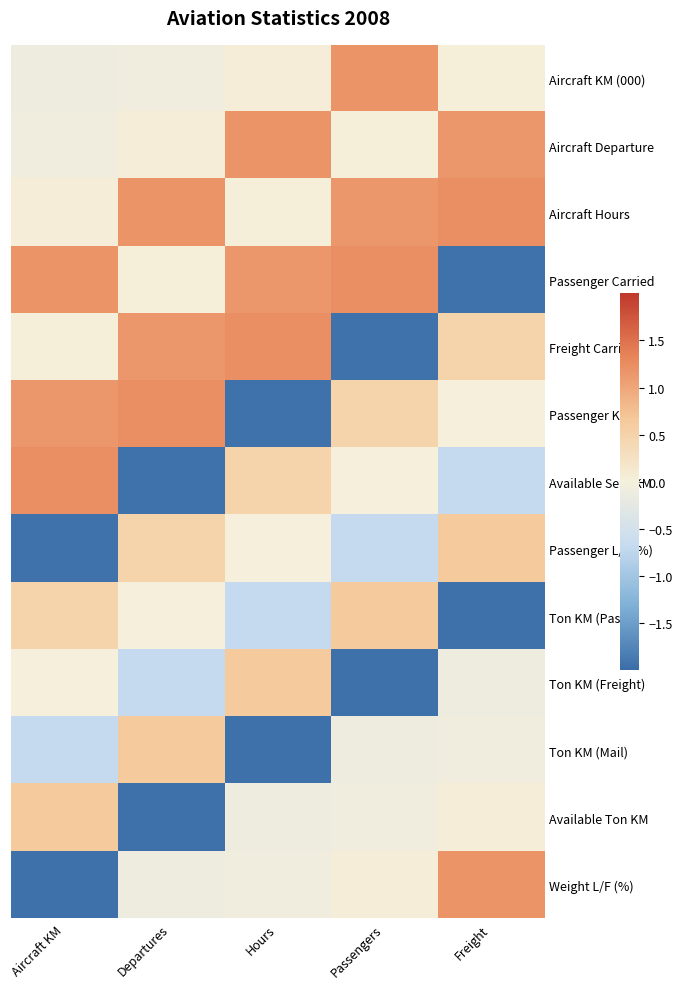

How many distinct data groups are displayed?

13